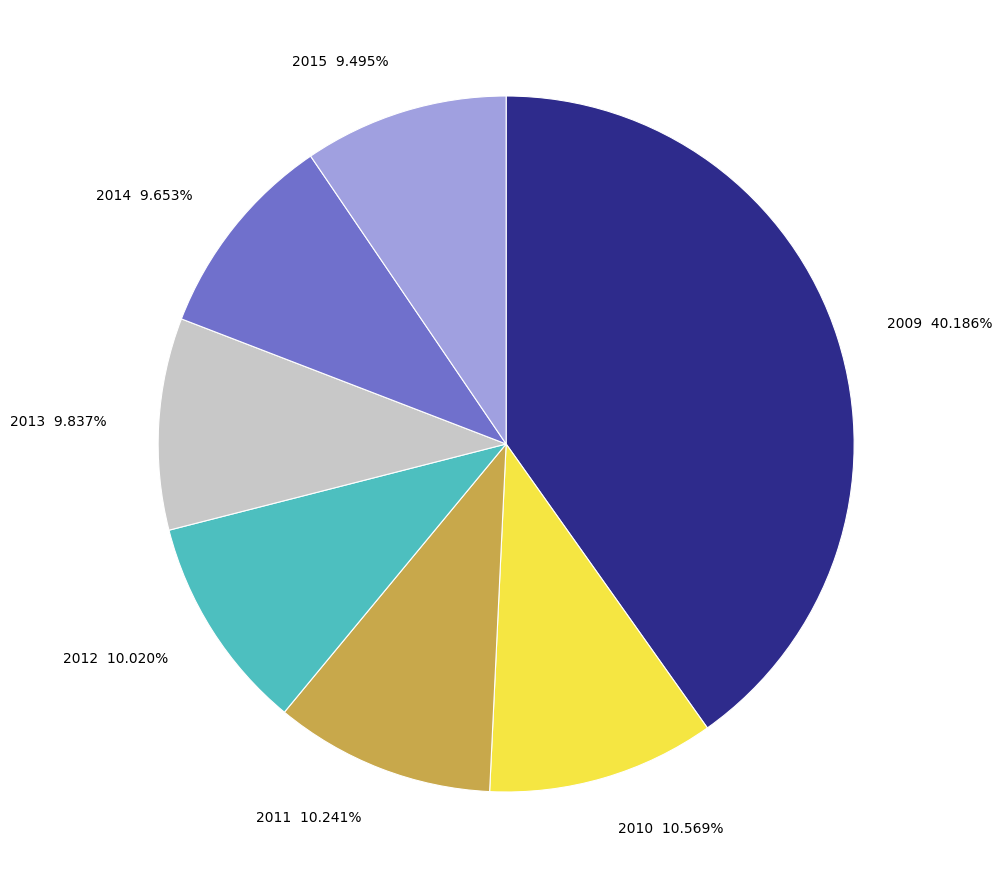

What is the largest slice in the pie chart?

2009